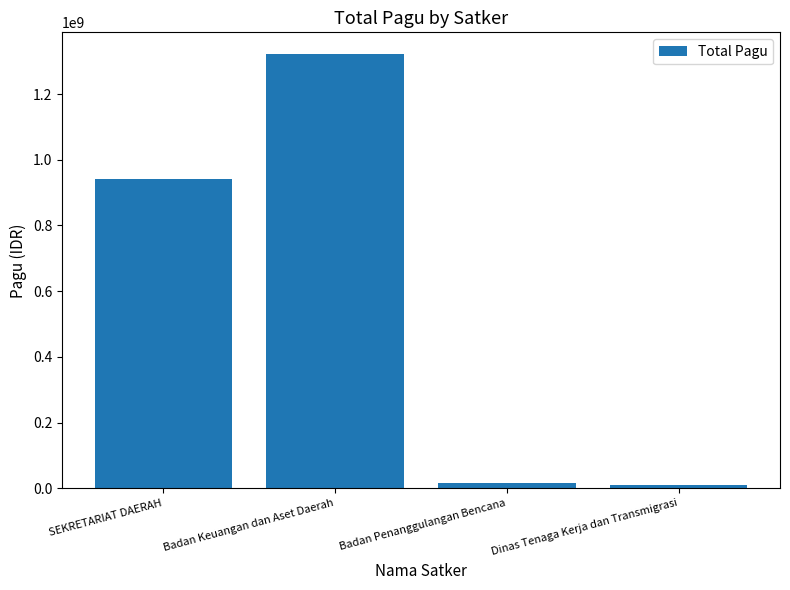

How many bars are there in total?

4